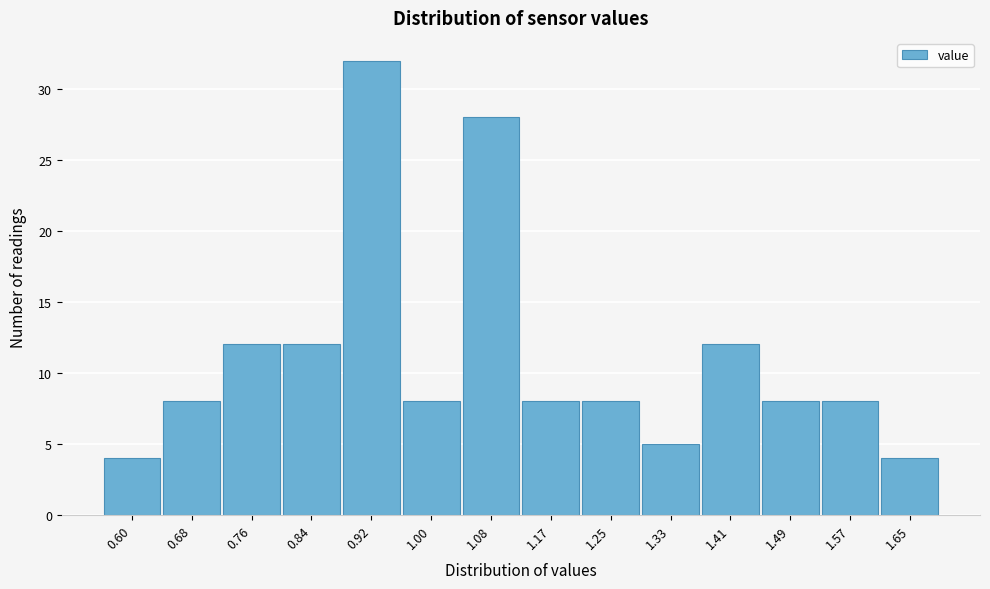

Reading left to right, extract all data points from this chart.

0.60=4	0.68=8	0.76=12	0.84=12	0.92=32	1.00=8	1.08=28	1.17=8	1.25=8	1.33=5	1.41=12	1.49=8	1.57=8	1.65=4